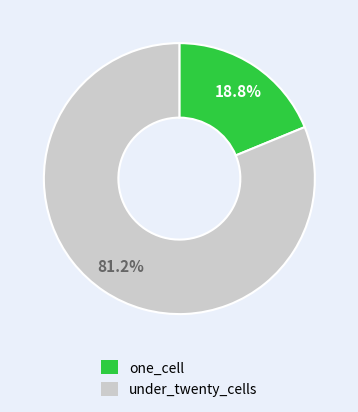

To the nearest percent, what is the difference between the under_twenty_cells and one_cell slice percentages?

62%